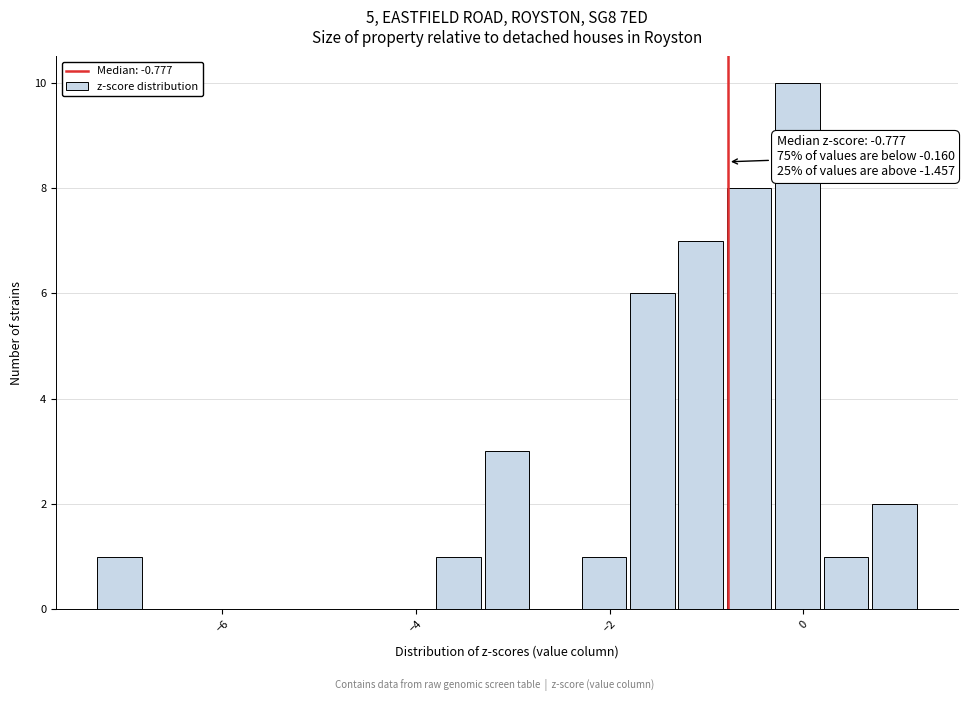

Read against the x-axis, roughly where is the centre of the tallest bar?

0.0